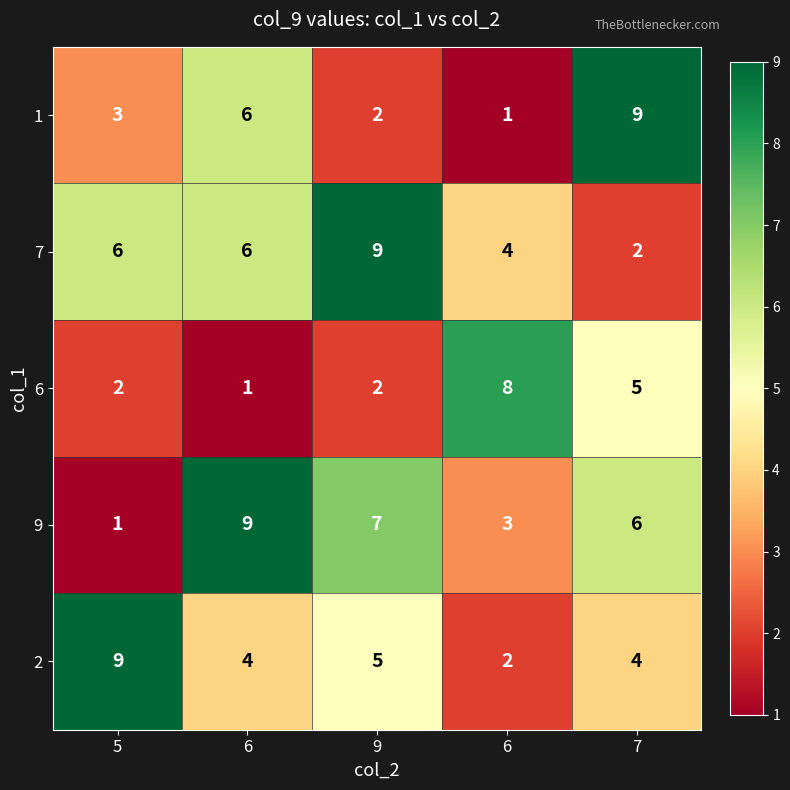

Count the number of data series in this chart.

5